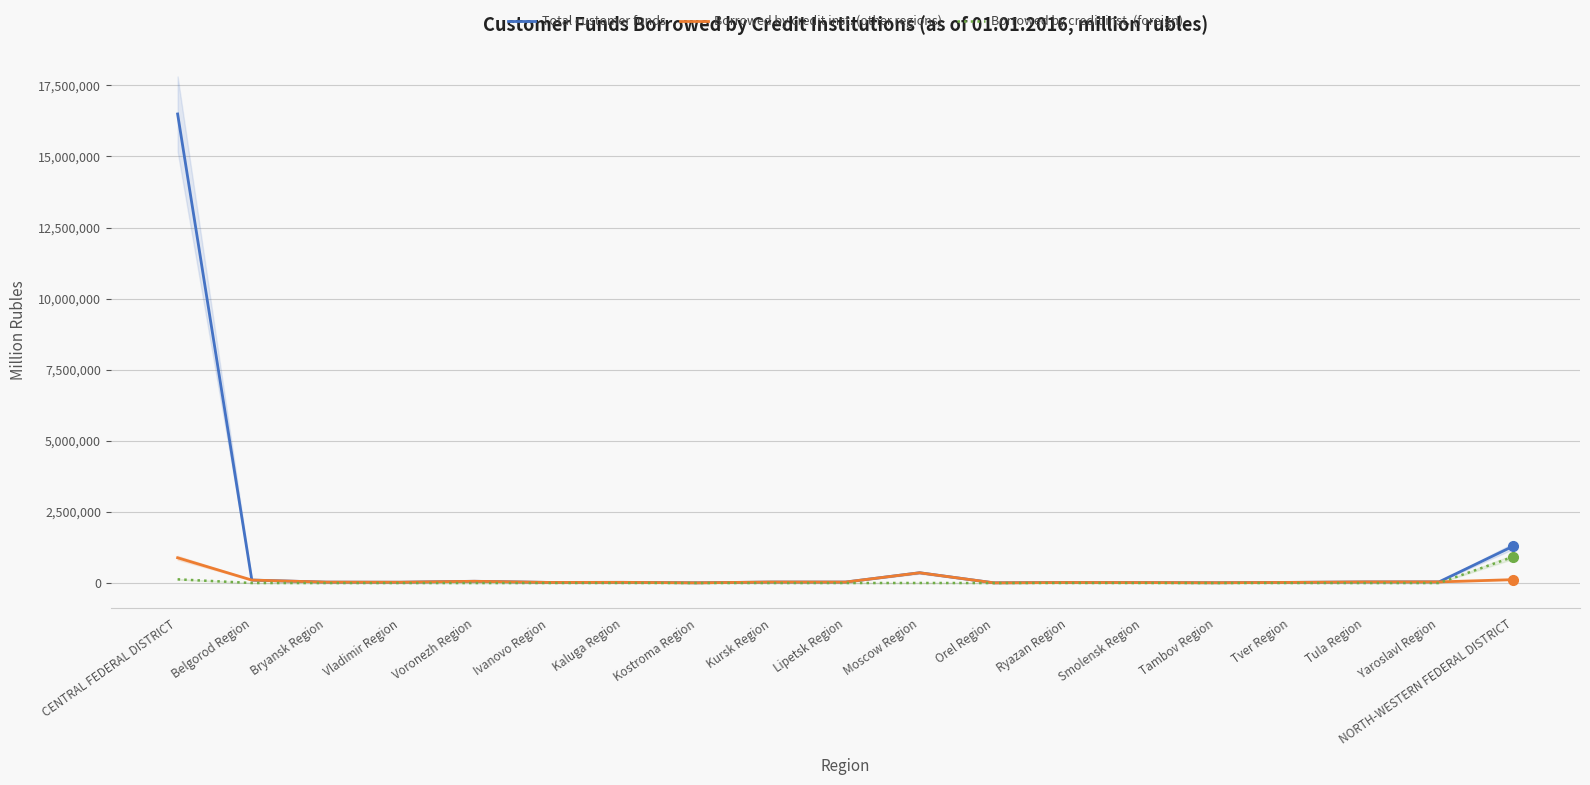

True or false: Total customer funds and Borrowed by credit inst. (other regions) intersect in this chart.

False